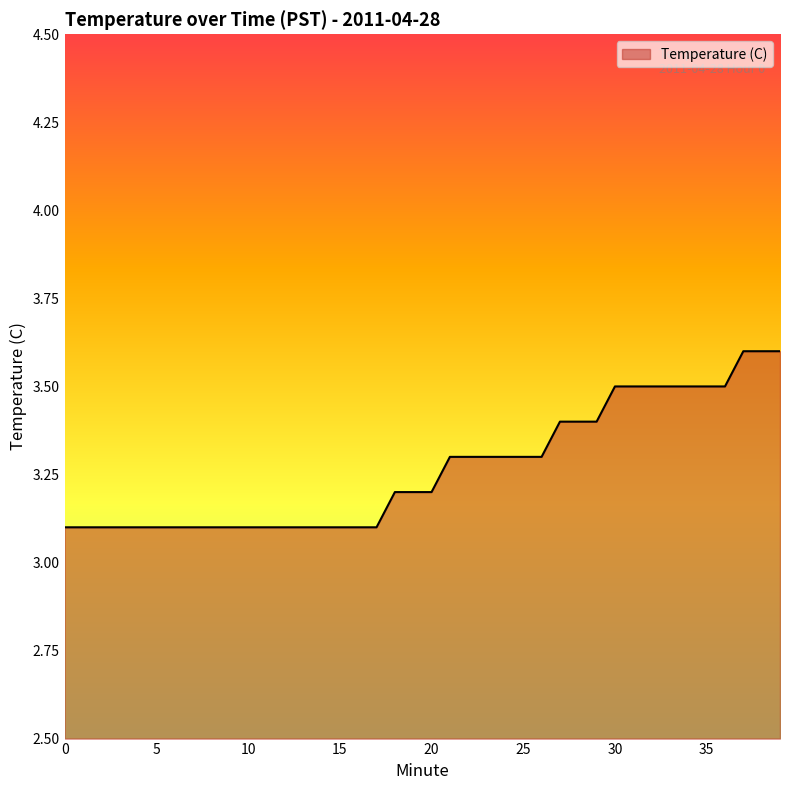

What is the maximum value shown in the chart?

3.6